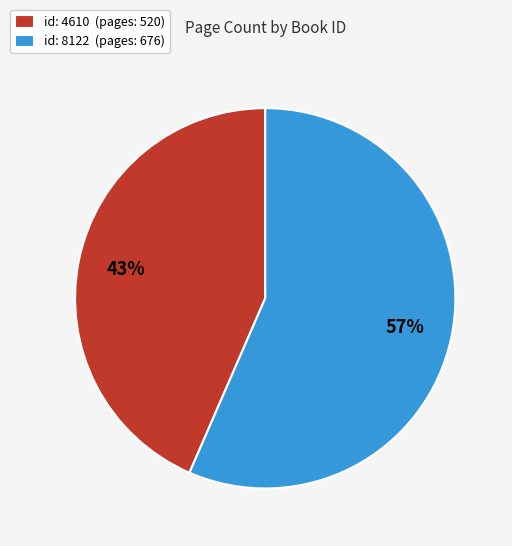

To the nearest percent, what is the average slice percentage?

50%